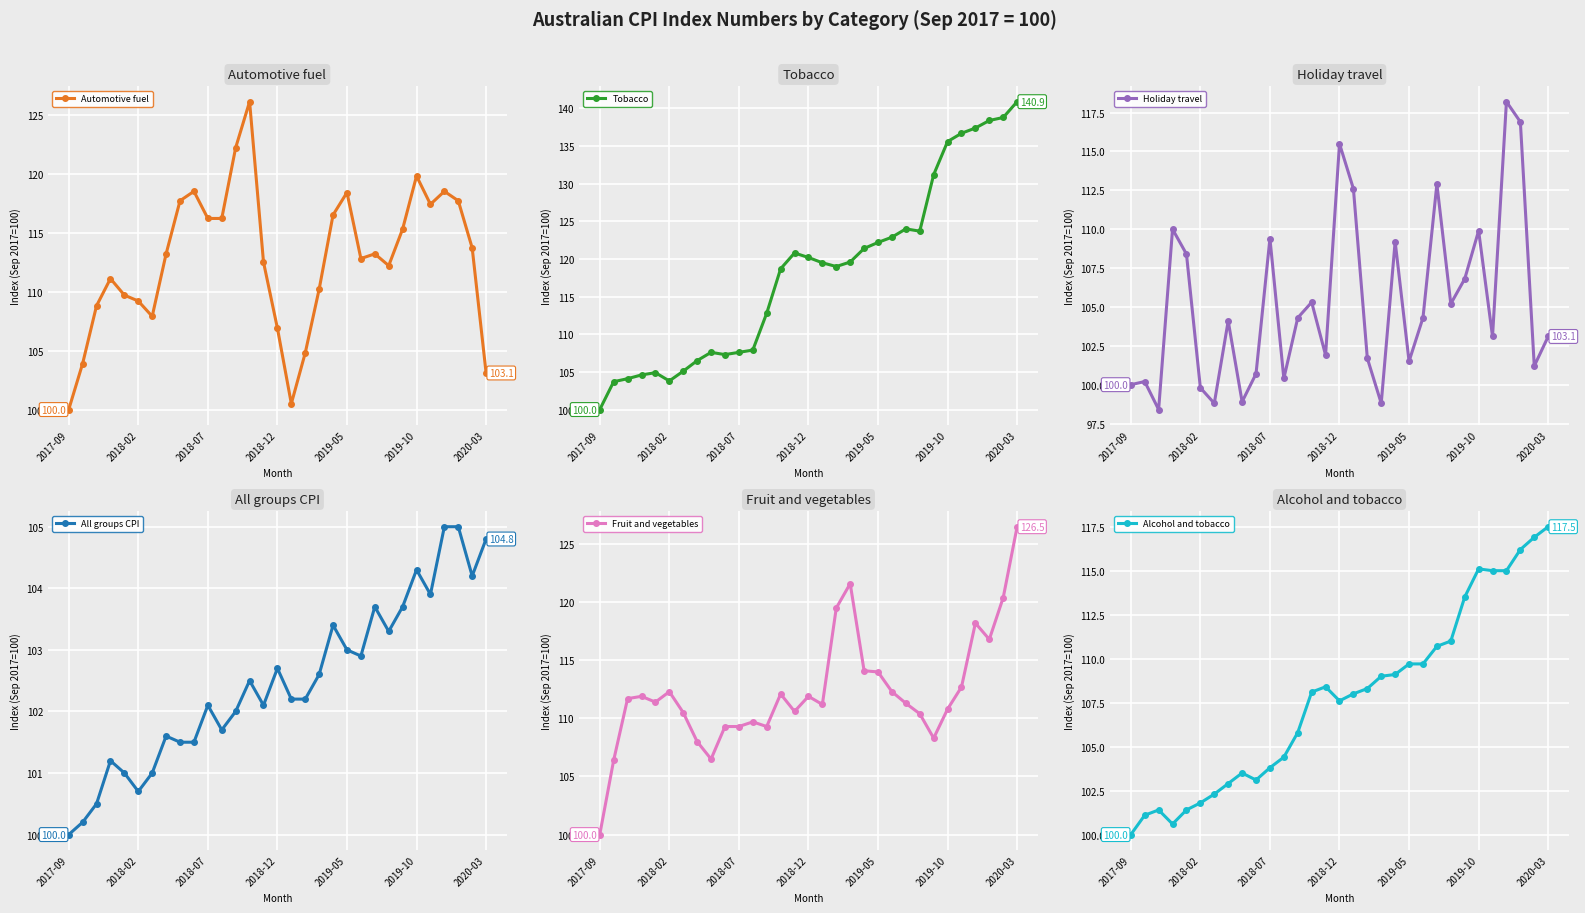

Is it true that Holiday travel equals 139.2 at 2018-02?

False